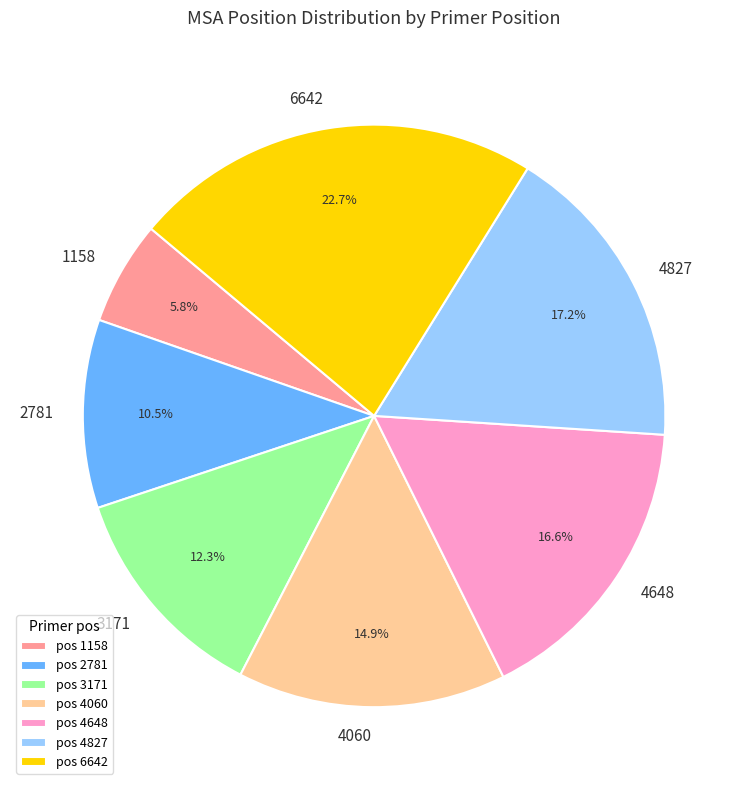

Is there any slice that represents more than half of the pie?

No